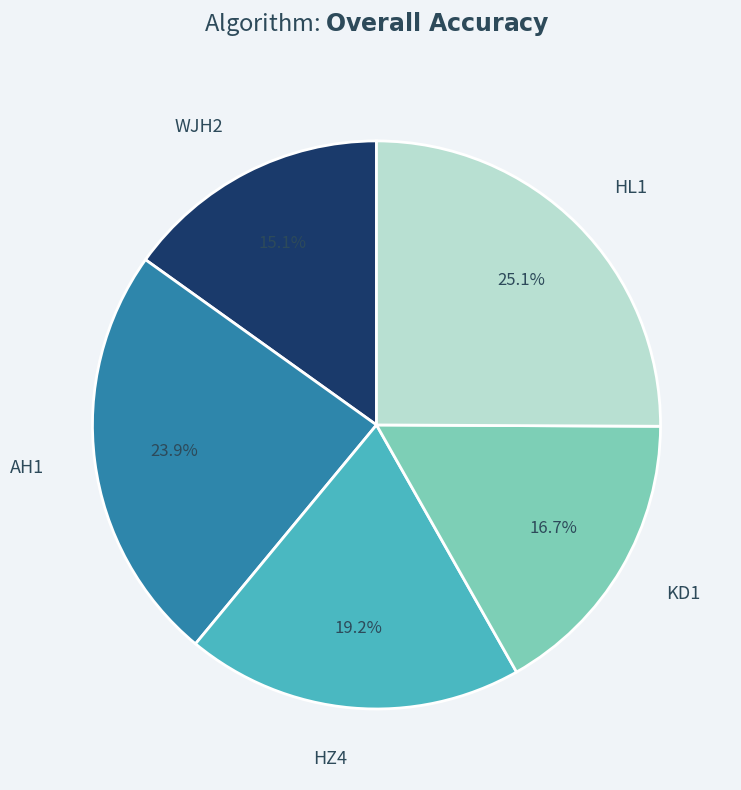

To the nearest percent, what percentage of the pie is WJH2?

15%